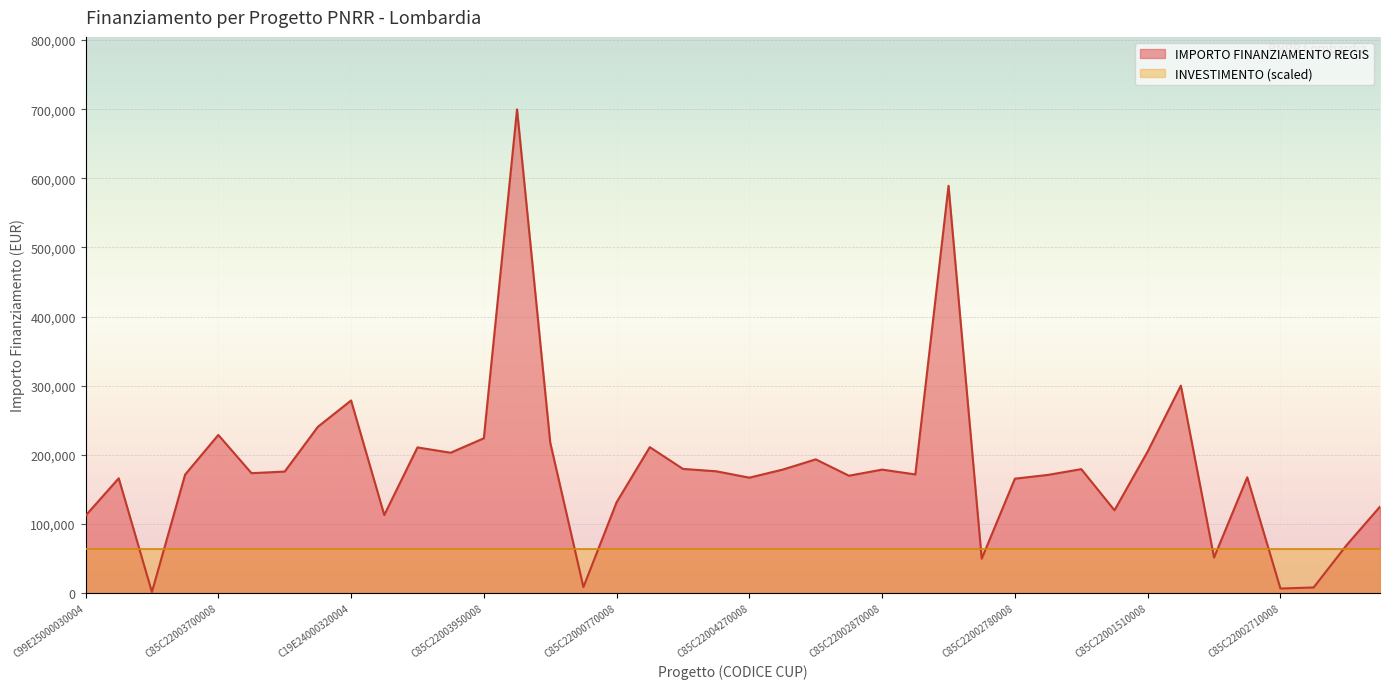

The value at C85C22001770008 is 293866.0. True or false?

False